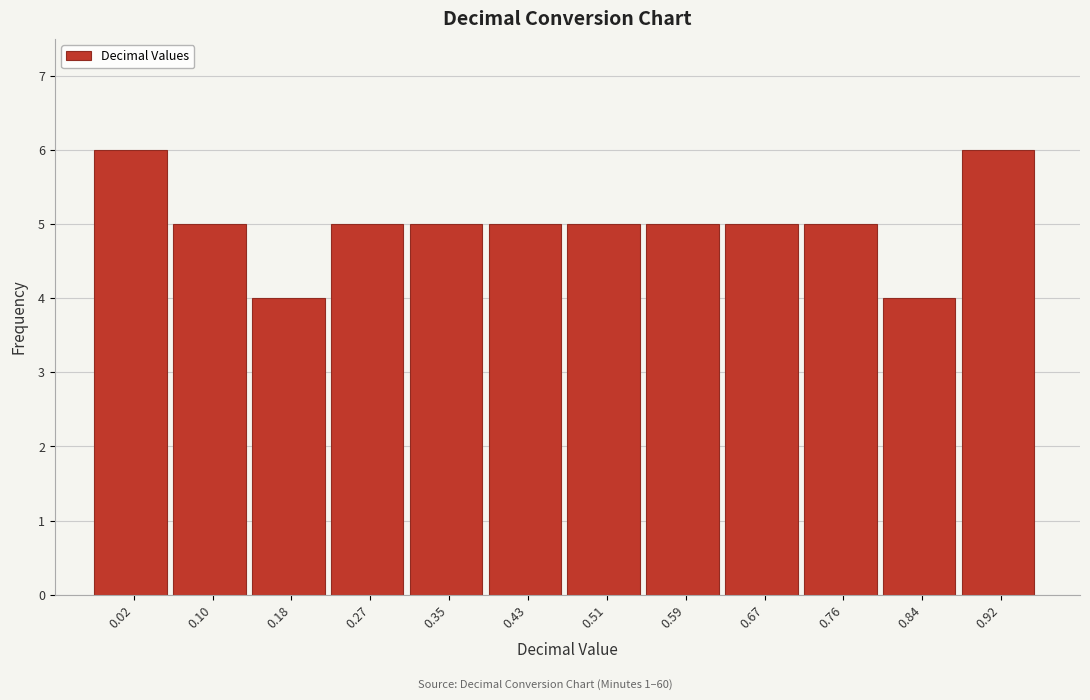

Reading right to left, what are all the values shown in this chart?

0.92=6	0.84=4	0.76=5	0.67=5	0.59=5	0.51=5	0.43=5	0.35=5	0.27=5	0.18=4	0.10=5	0.02=6